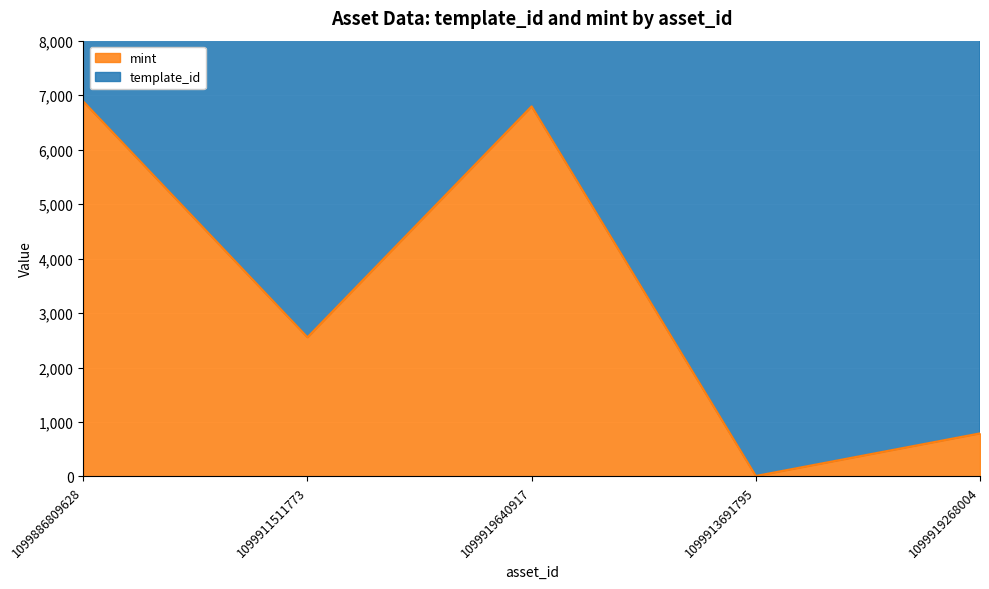

Which has a higher value, 1099919268004 or 1099913691795?

1099919268004